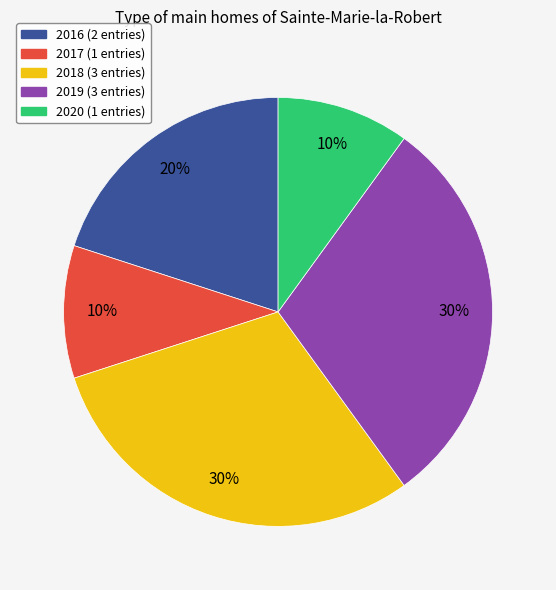

Is there a majority slice in this chart?

No